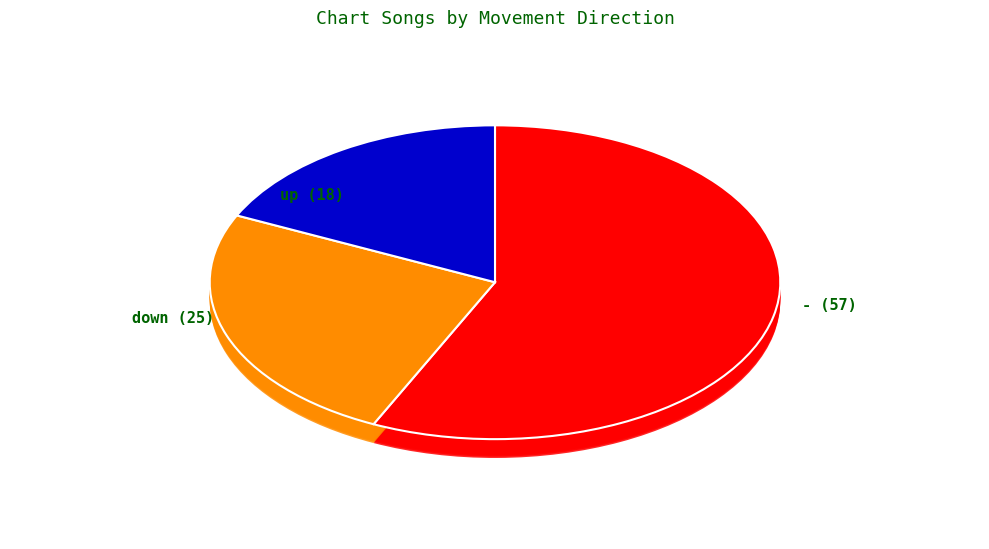

To the nearest percent, what is the difference between the - and down slice percentages?

32%